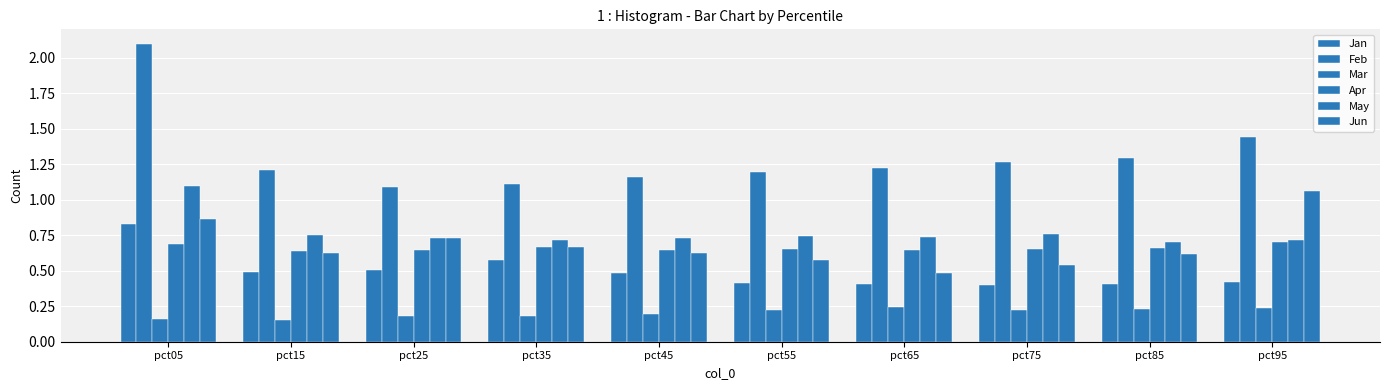

Count the number of data series in this chart.

6